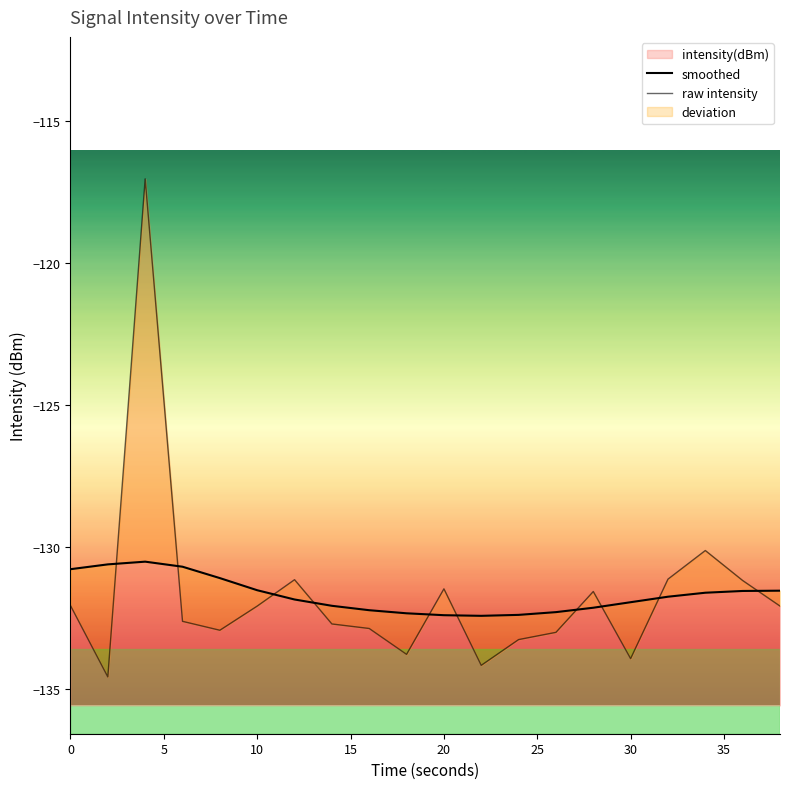

True or false: intensity(dBm) has a value of -133.9 at 30.

True